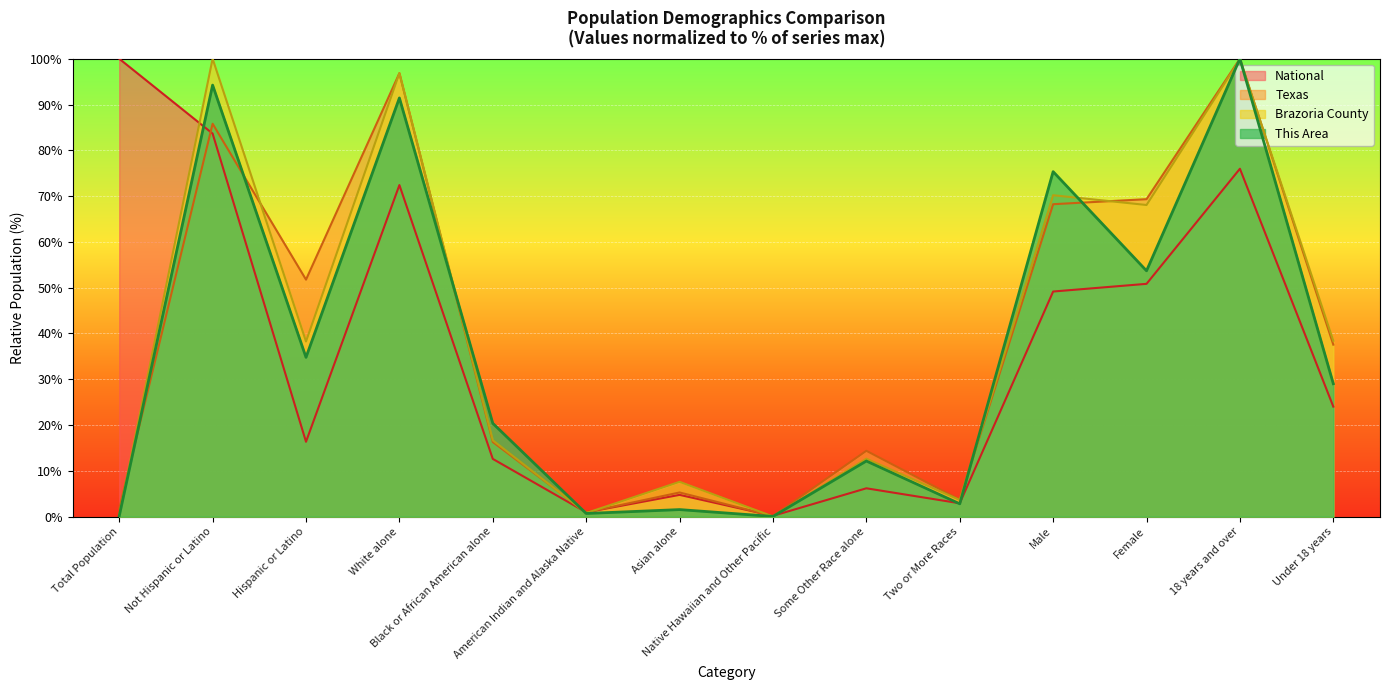

Reading right to left, extract all data points from this chart.

This Area: 29.0	100.0	53.7	75.3	2.8	12.1	0.0	1.5	0.7	20.4	91.4	34.8	94.2	0.1
Brazoria County: 38.4	99.8	68.1	70.2	3.6	12.7	0.0	7.6	0.8	16.7	96.9	38.2	100.0	0.4
Texas: 37.6	100.0	69.3	68.2	3.7	14.4	0.1	5.3	0.9	16.3	96.8	51.8	85.8	1.7
National: 24.0	76.0	50.8	49.2	2.9	6.2	0.2	4.8	0.9	12.6	72.4	16.3	83.7	100.0